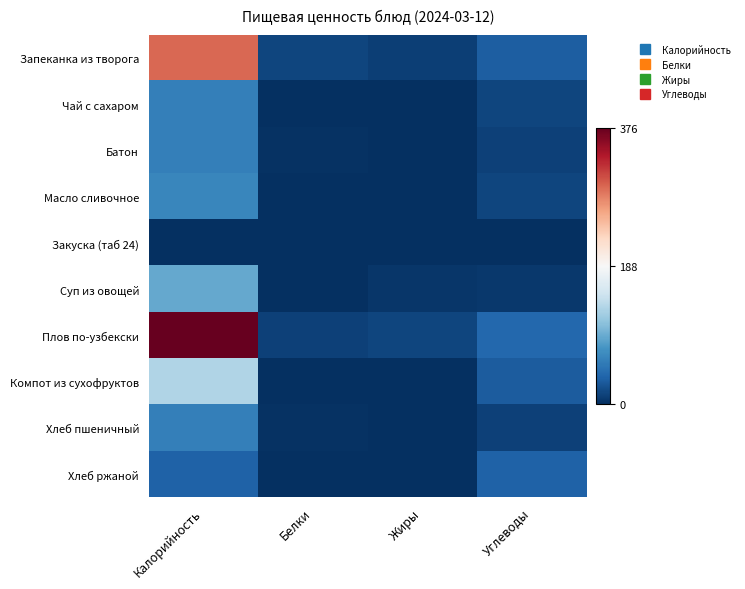

Which series has the largest total across all categories?

Плов по-узбекски